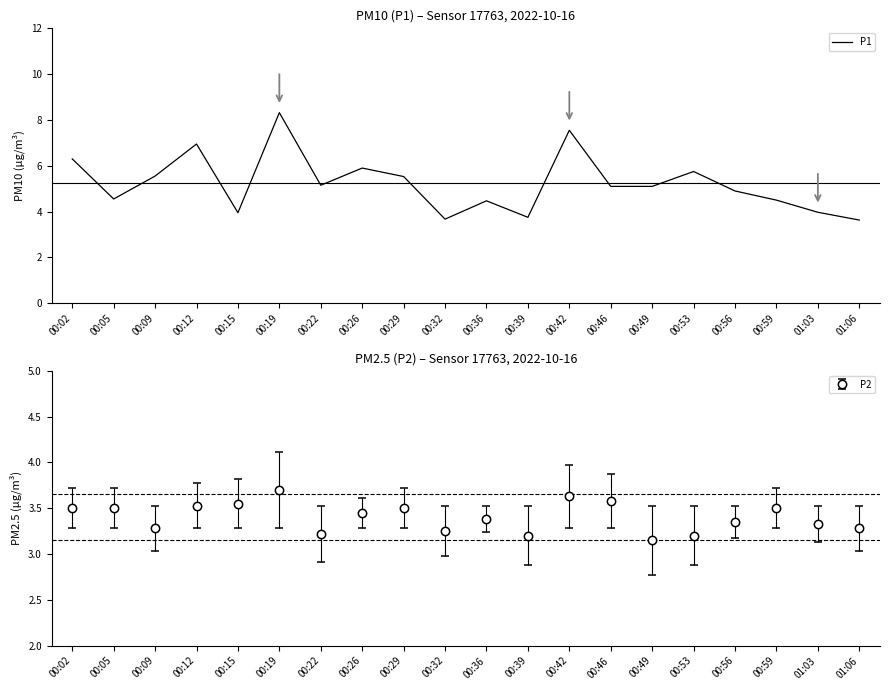

What is the ratio of the value at 00:09 to the value at 00:53?

1.0